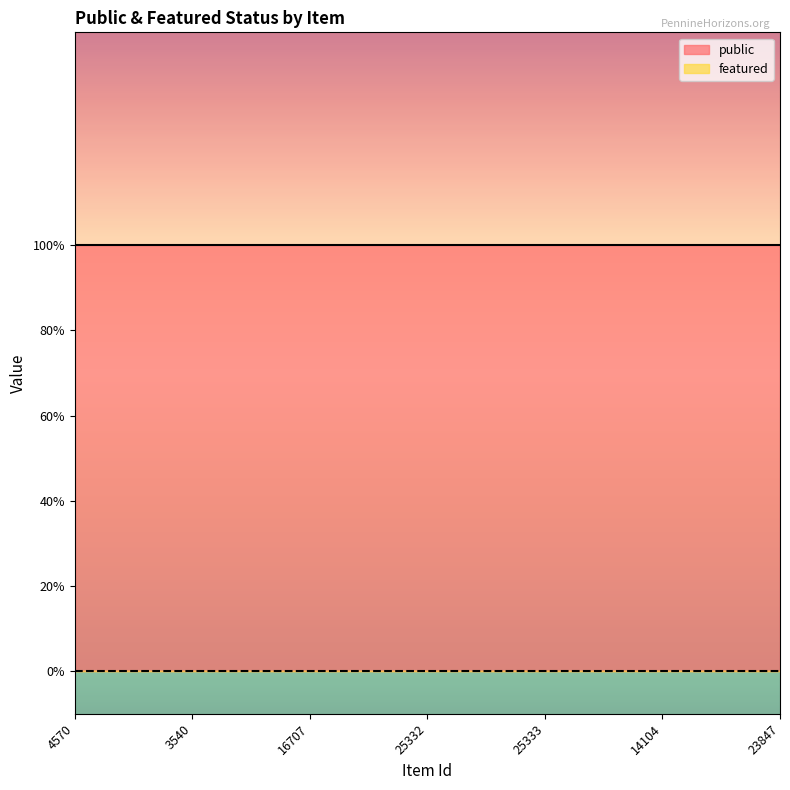

What is the maximum value for public?

1